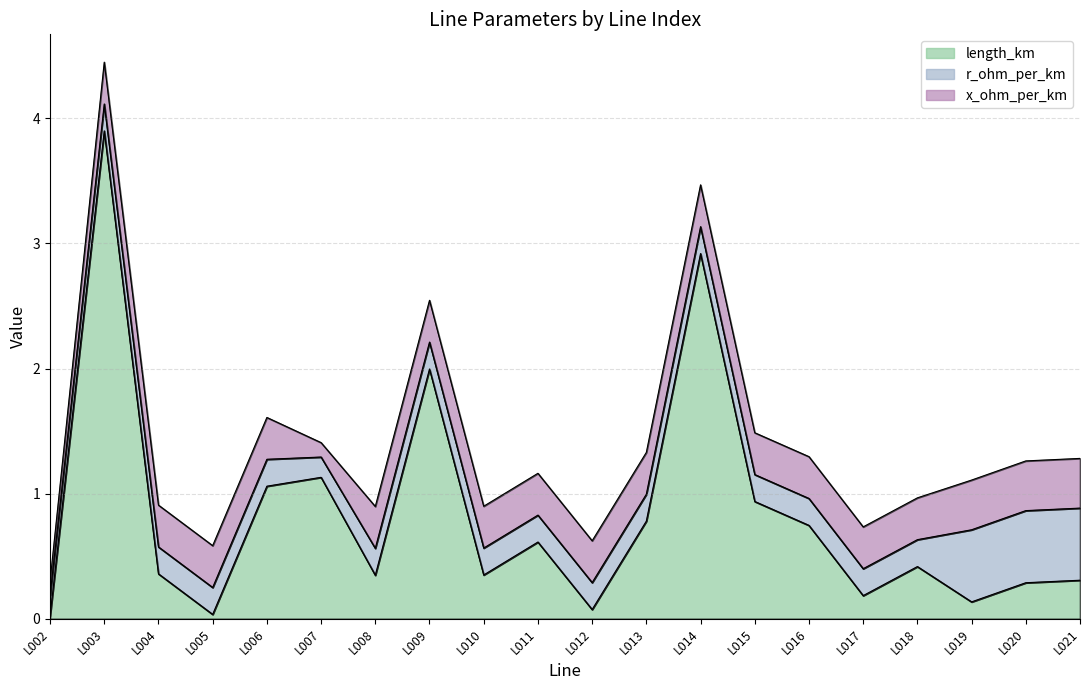

The length_km series shows 0.2 at L017. True or false?

True